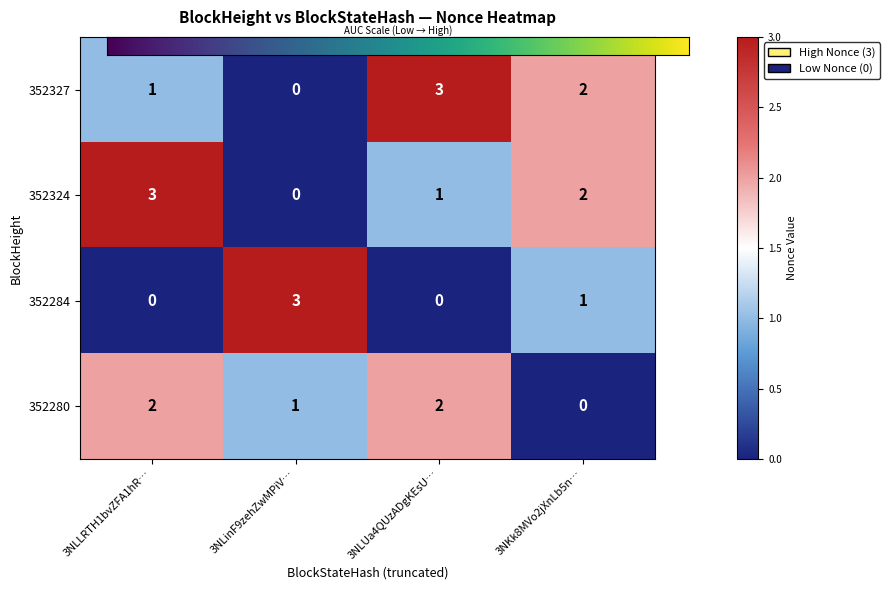

What is the difference between the maximum and minimum values in the 352327 series?

3